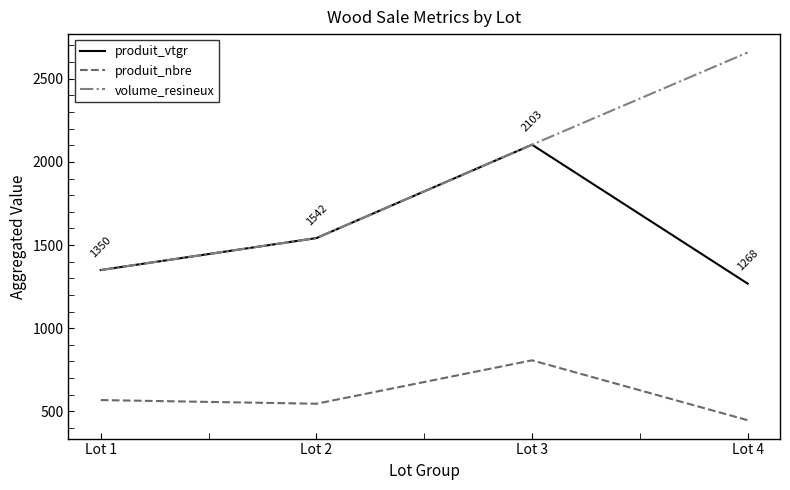

The produit_nbre series shows 648.9 at Lot 4. True or false?

False